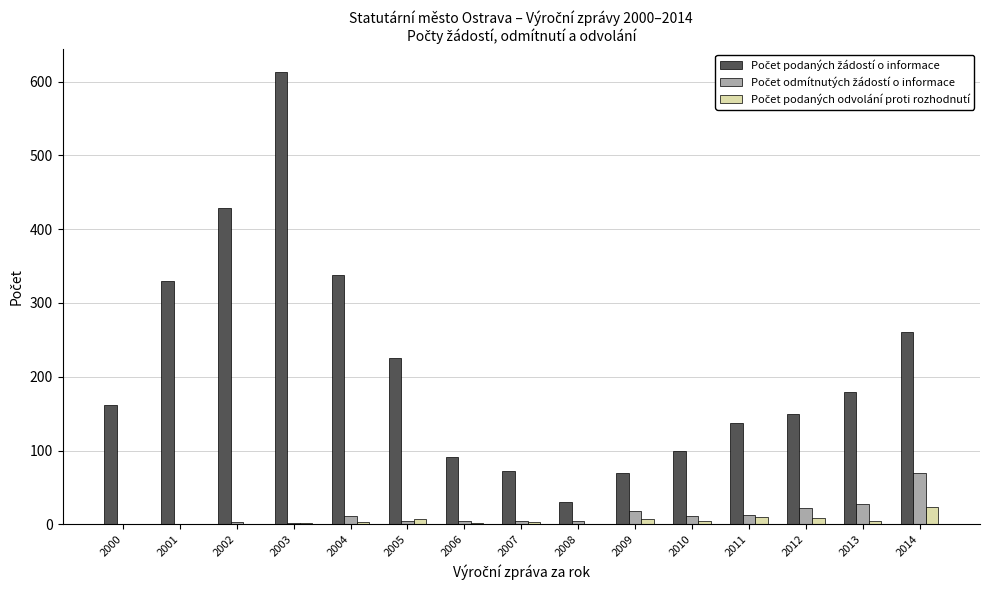

At which category is the sum across all series the highest?

2003